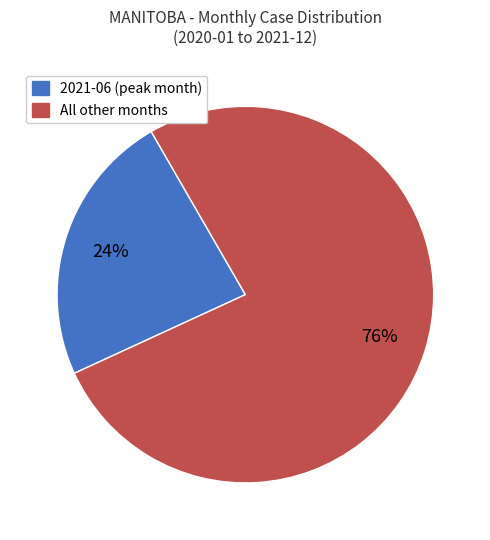

How many slices are in this pie chart?

2